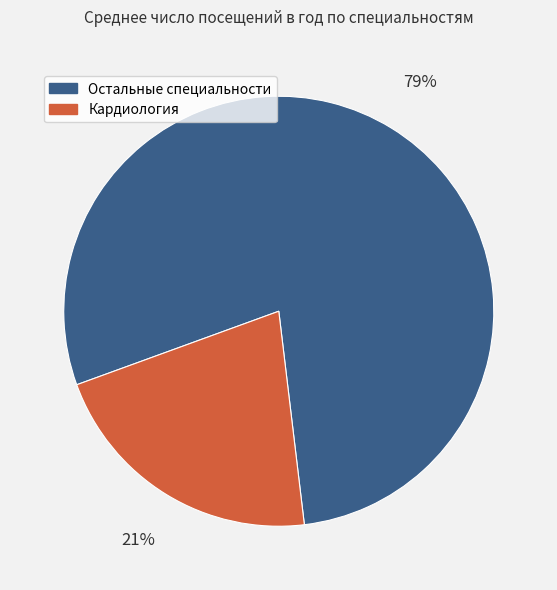

How many segments does this pie chart have?

2